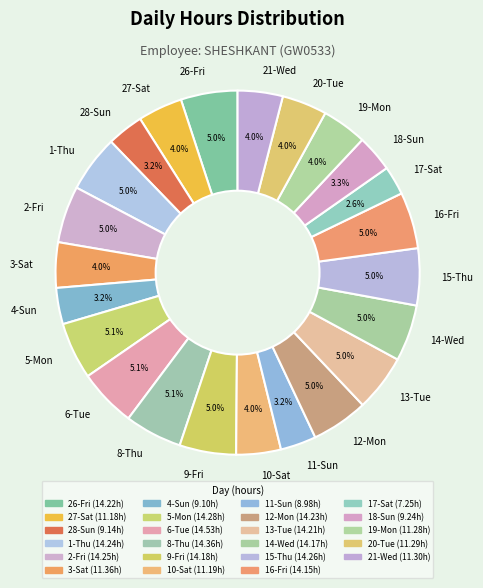

Do 26-Fri and 19-Mon together represent more than half of the pie?

No